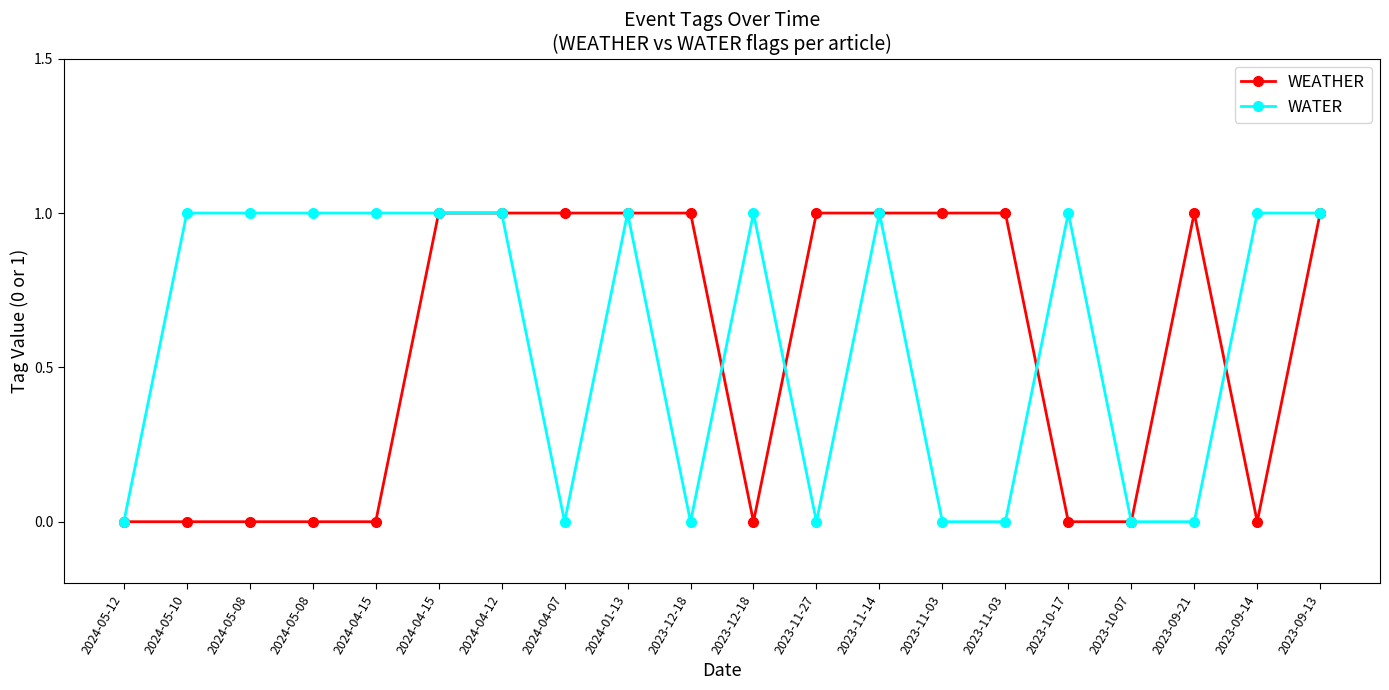

Count the number of categories in the chart.

20